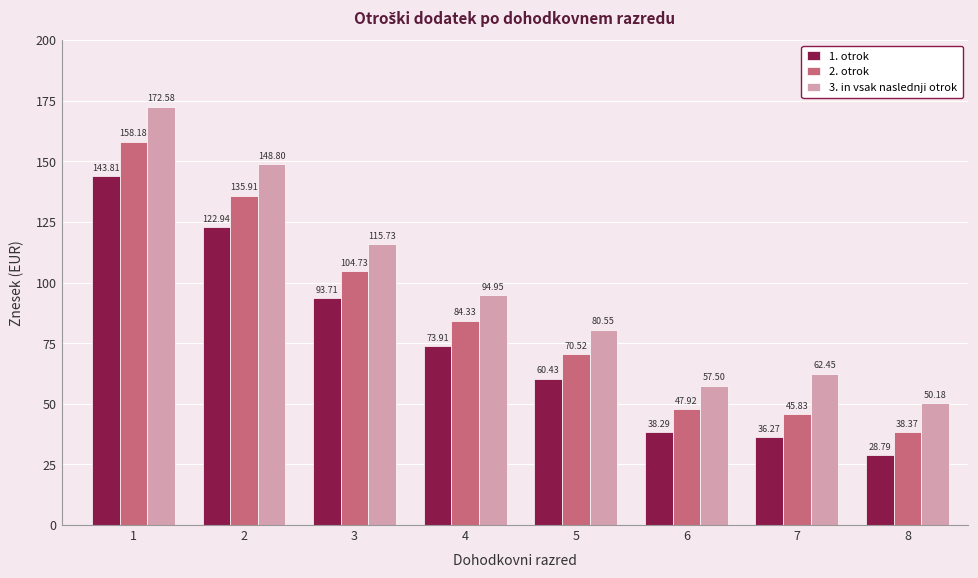

How many bars are there in total?

24